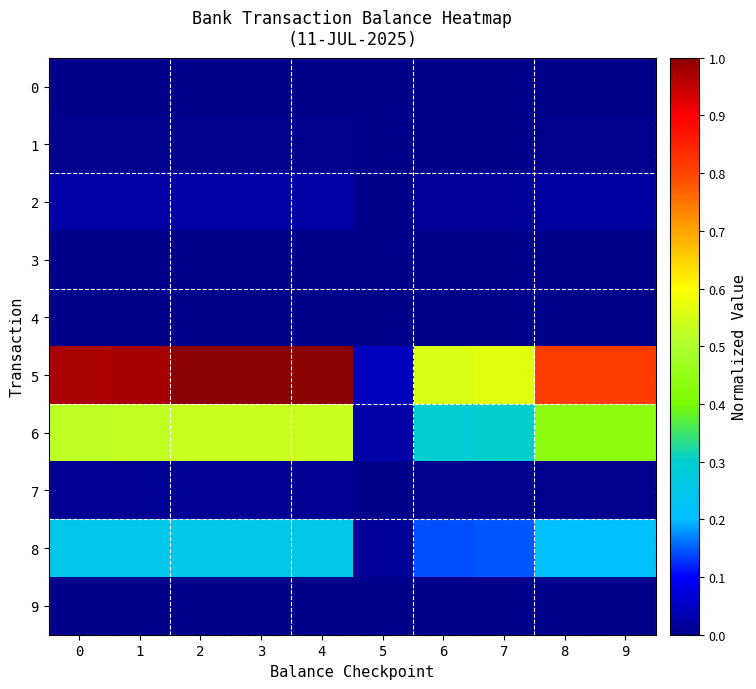

Which series has the largest total across all categories?

5